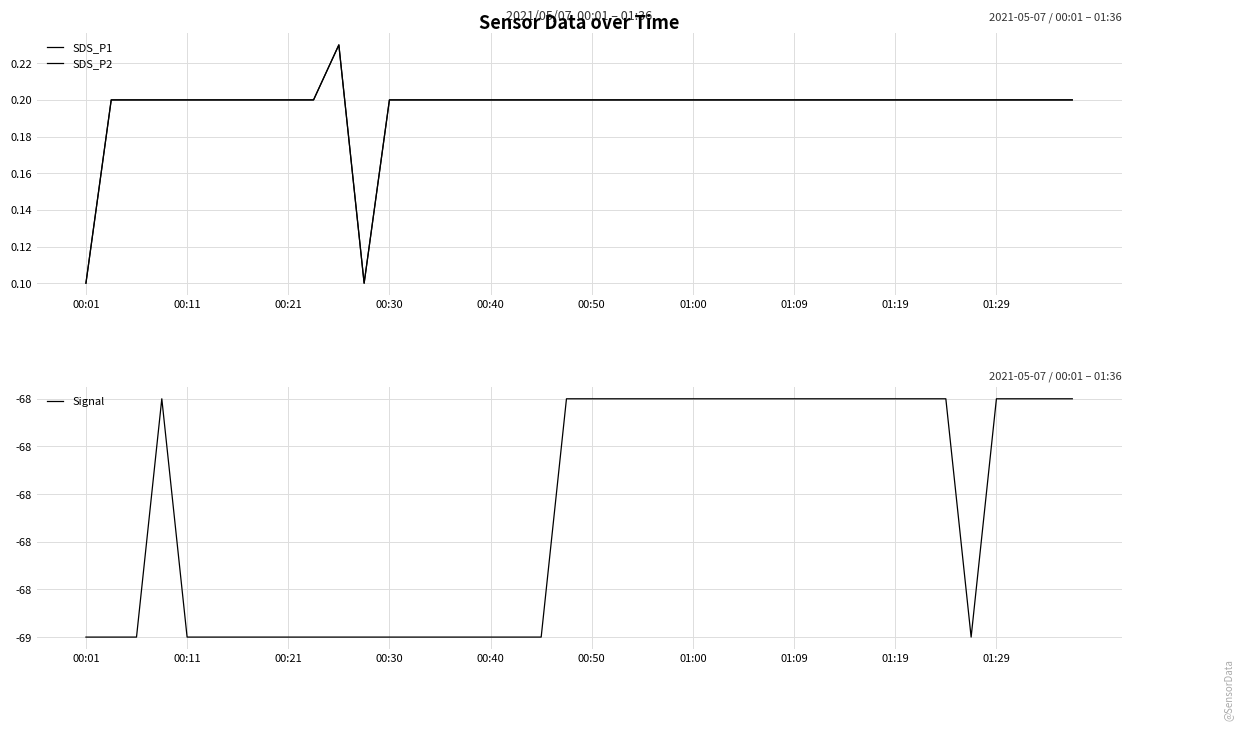

How many SDS_P2 values are between 0 and 1?

40